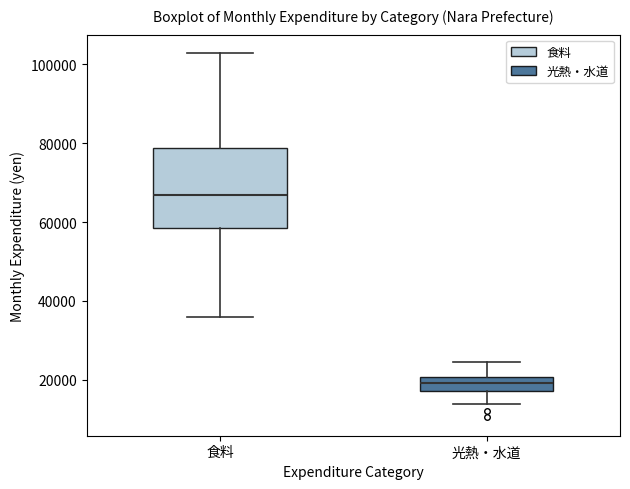

Where is the upper edge of the box for 食料 on the y-axis? The values are not printed on the chart, so give them approximately, as read against the axis.

78000